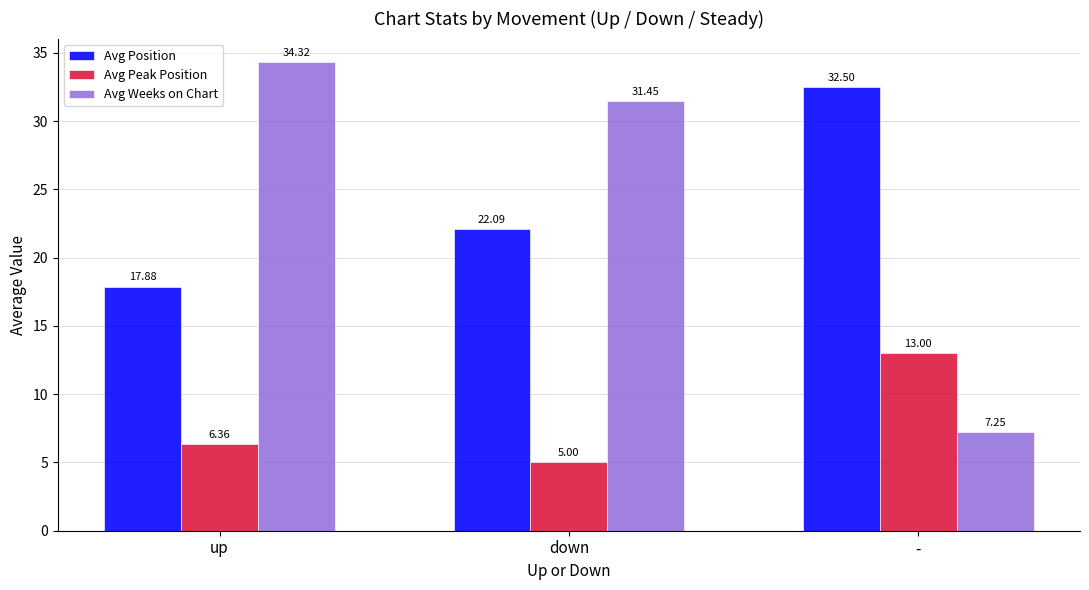

The value of Avg Weeks on Chart at - is 12.0. True or false?

False